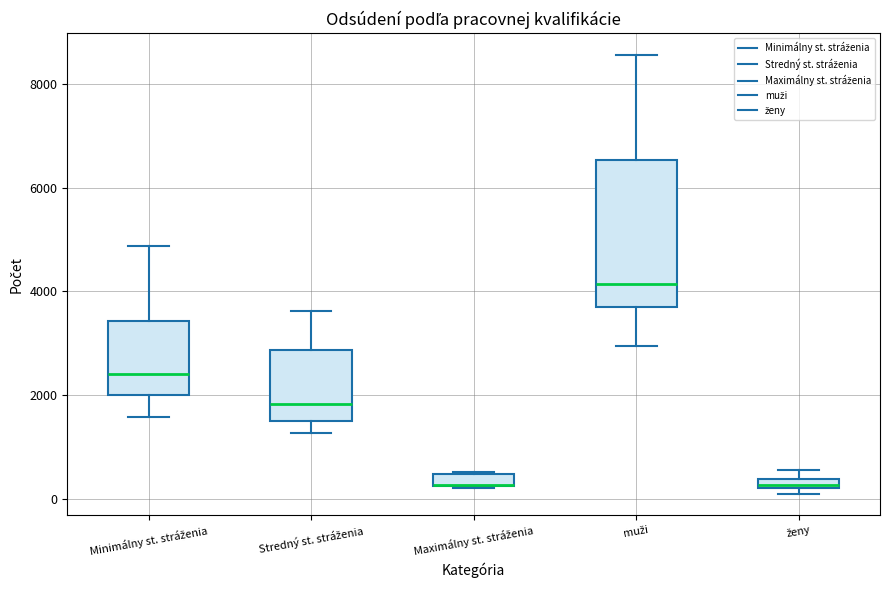

Which box is the tallest, from its lower edge to its upper edge?

muži